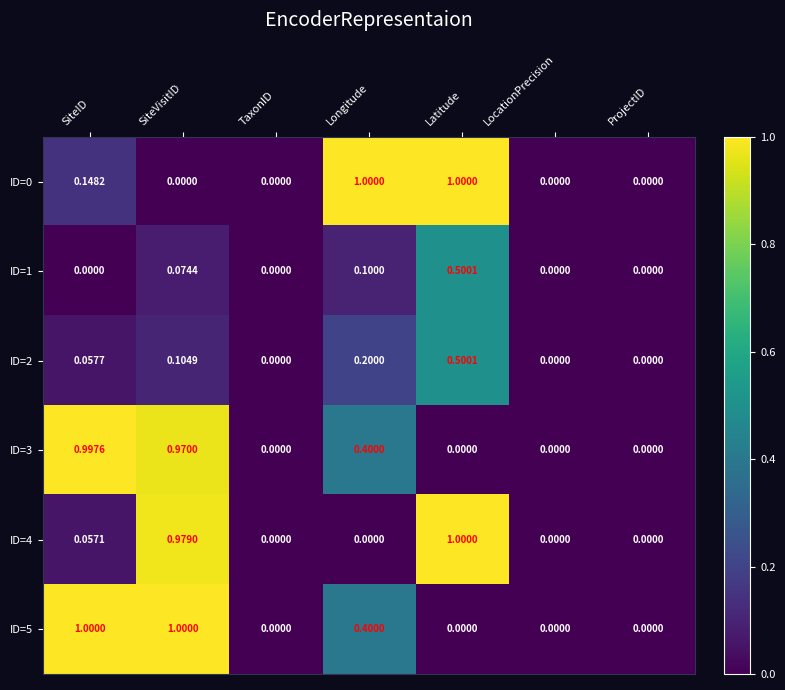

At which category is the sum across all series the highest?

SiteVisitID